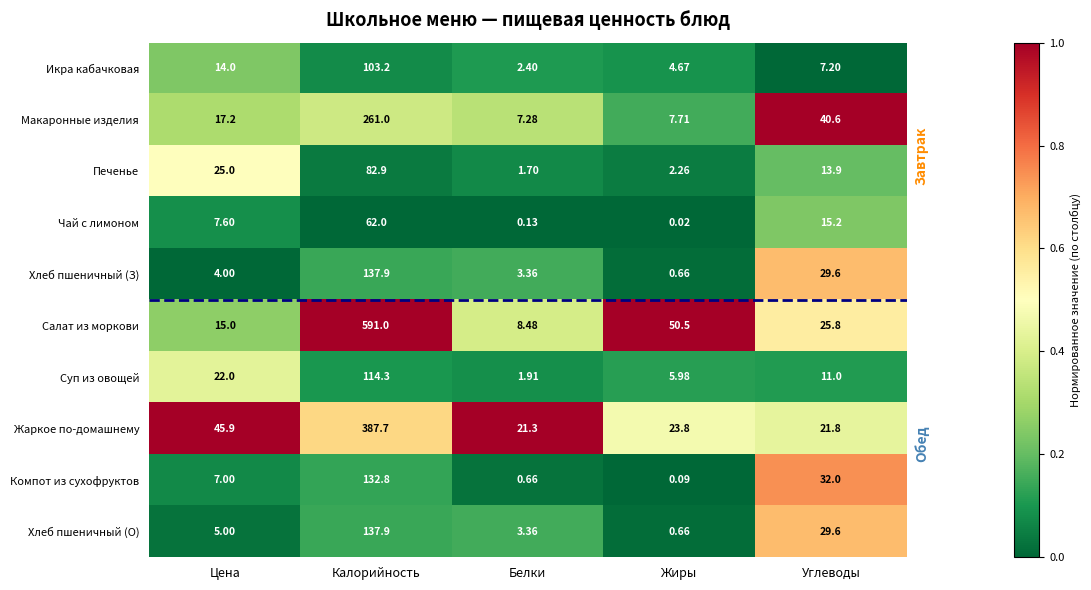

At Цена, list the series in order from smallest to largest.

Хлеб пшеничный (З), Хлеб пшеничный (О), Компот из сухофруктов, Чай с лимоном, Икра кабачковая, Салат из моркови, Макаронные изделия, Суп из овощей, Печенье, Жаркое по-домашнему